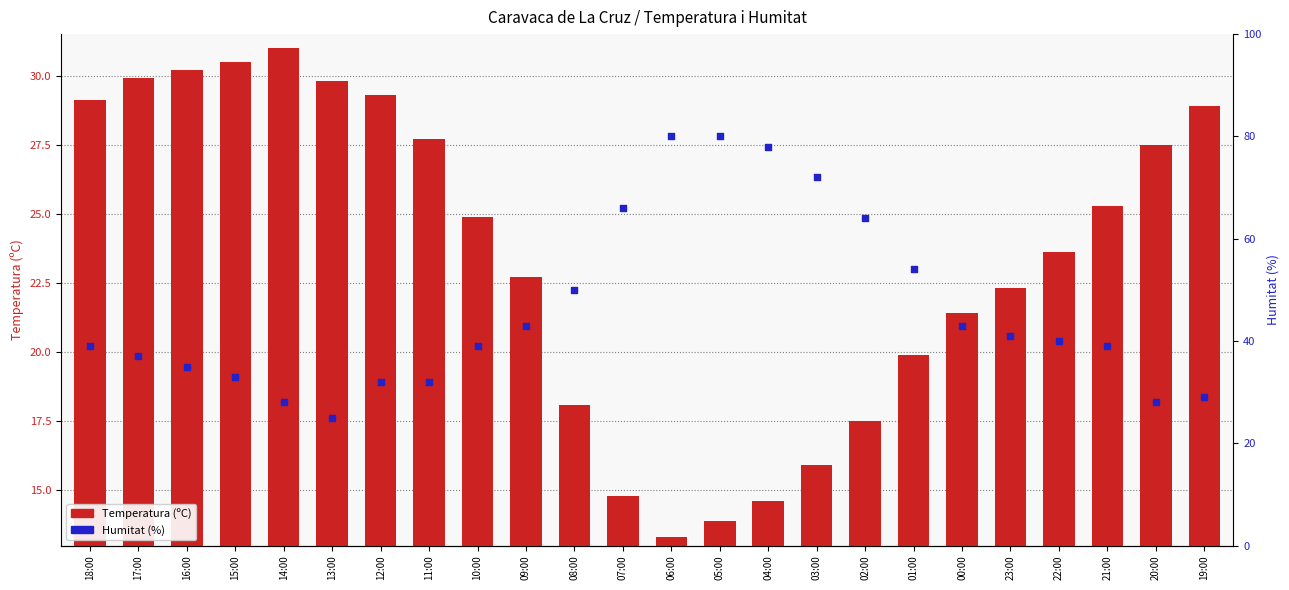

Which series reaches the maximum Y coordinate?

Humitat (%)